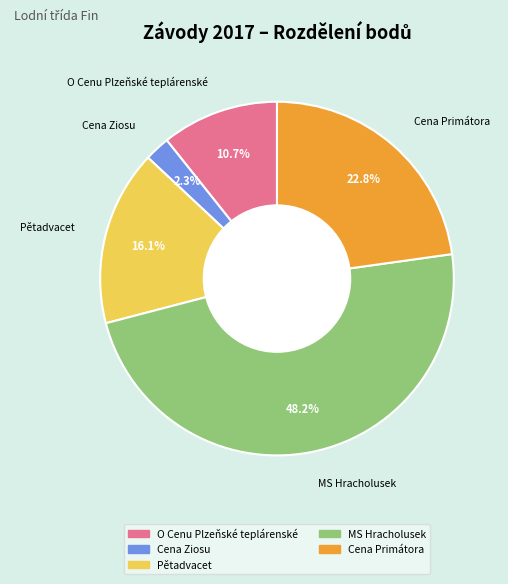

Is it true that O Cenu Plzeňské teplárenské is 11% of the pie?

True